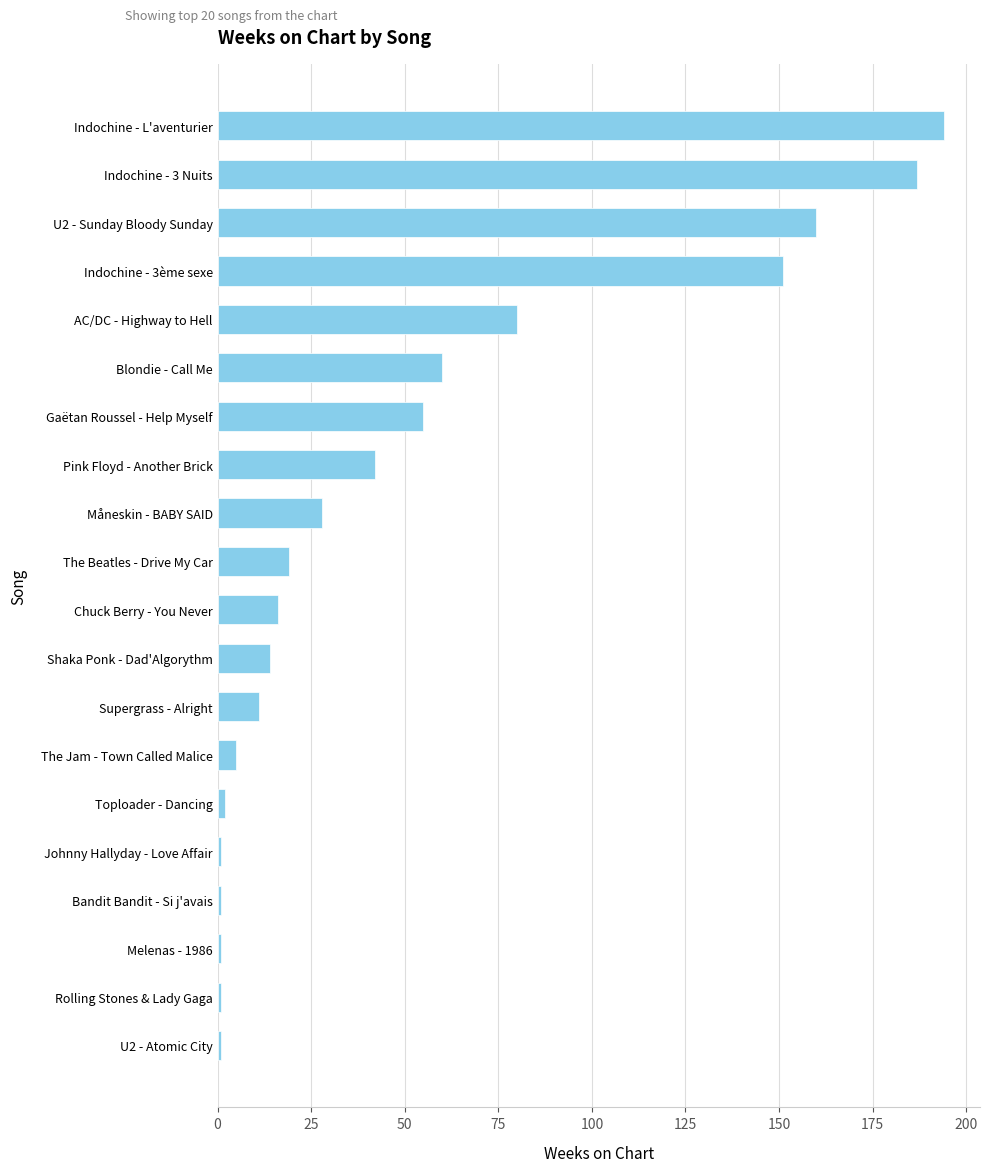

True or false: the data shows 76 at Gaëtan Roussel - Help Myself.

False